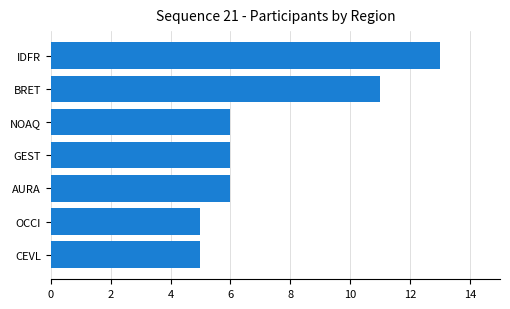

Approximately how many times larger is the value at GEST compared to IDFR?

0.5